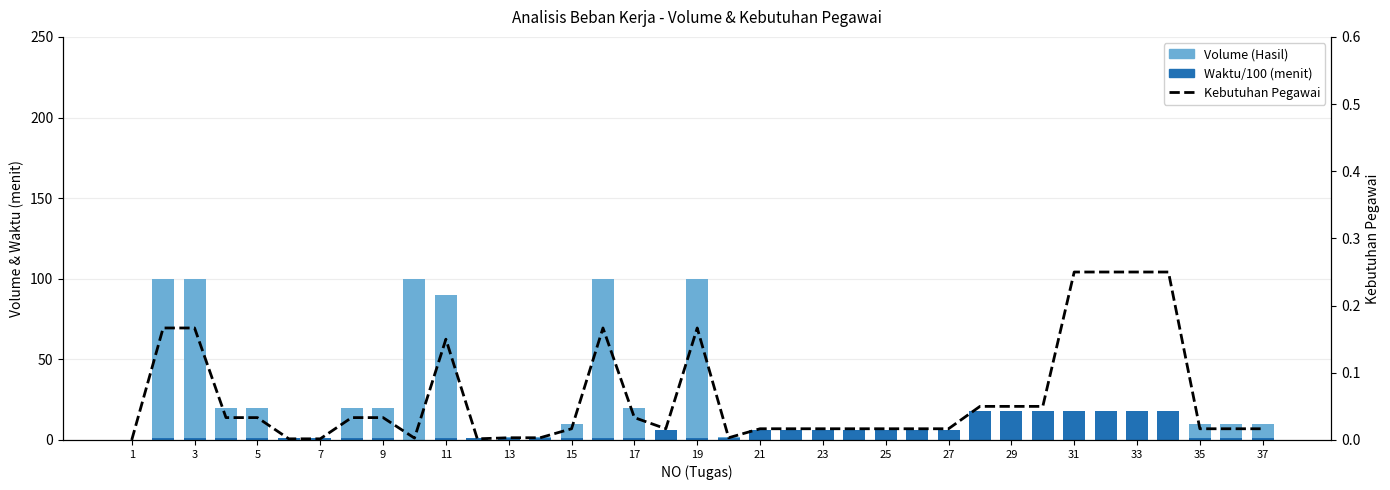

What is the sum of the Waktu/100 (menit) values at 7 and 37?

2.4